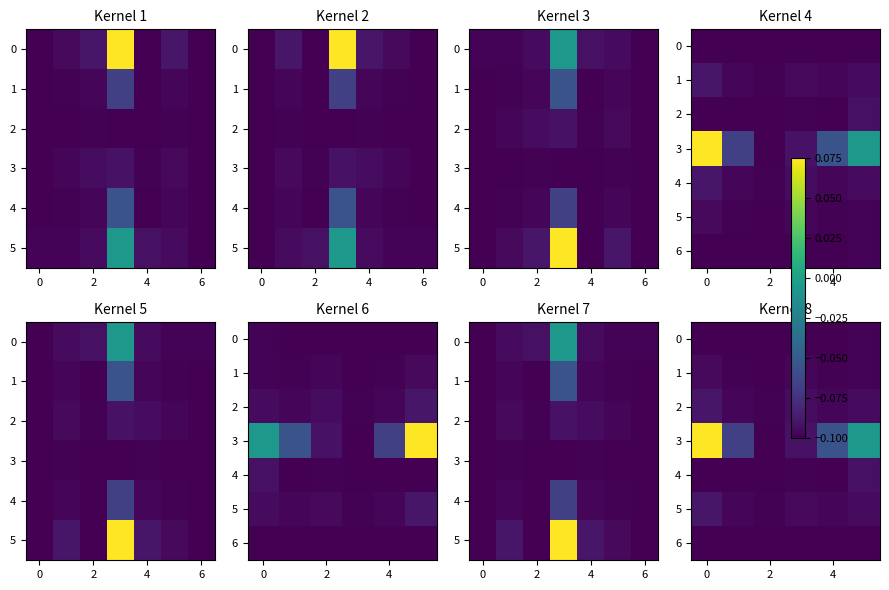

What is the difference between the highest and lowest values at 8?

0.1